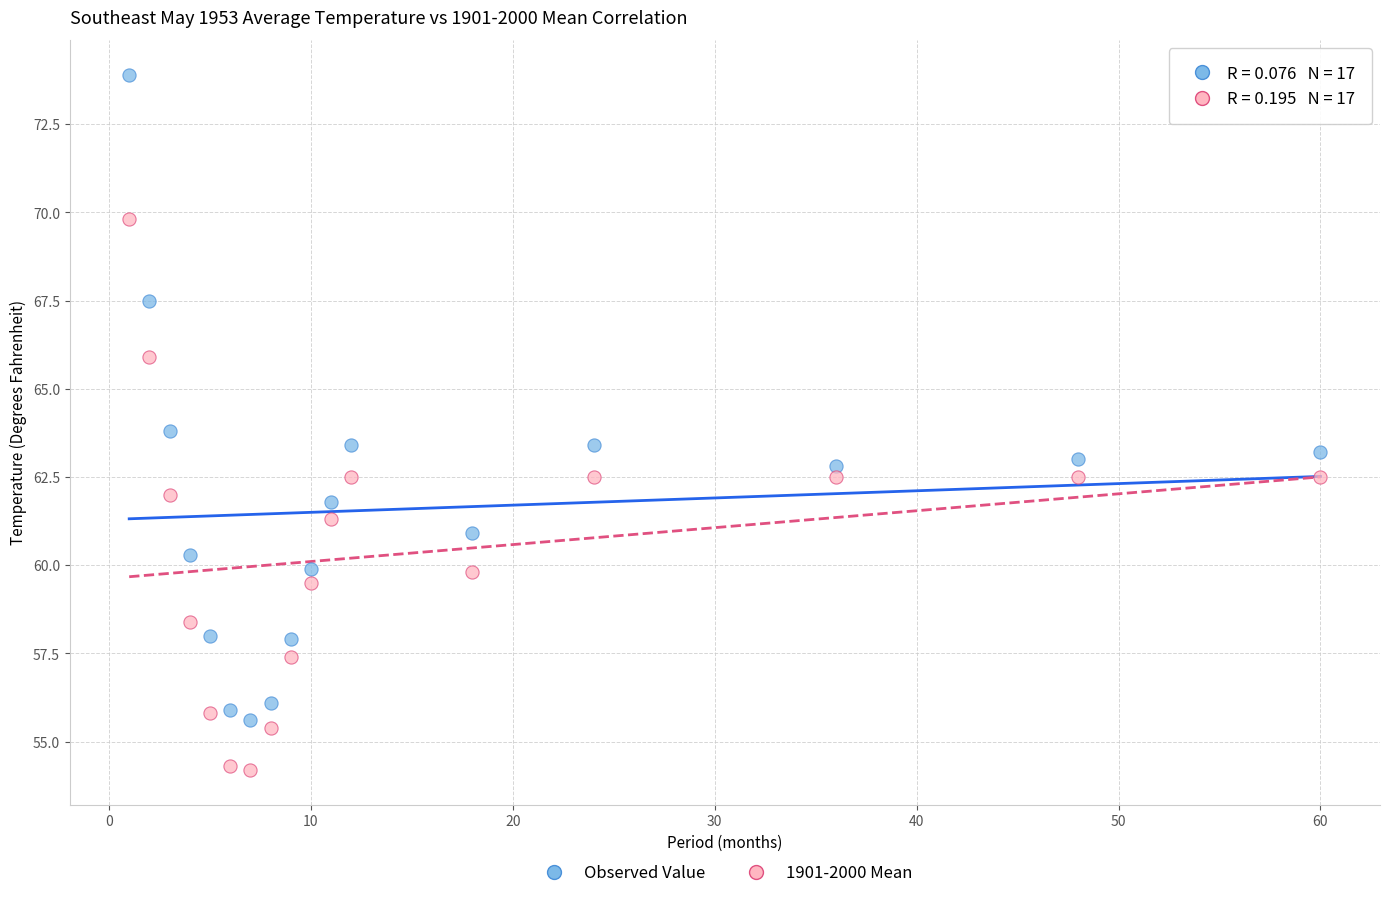

Which series has the widest spread of Y values?

Observed Value